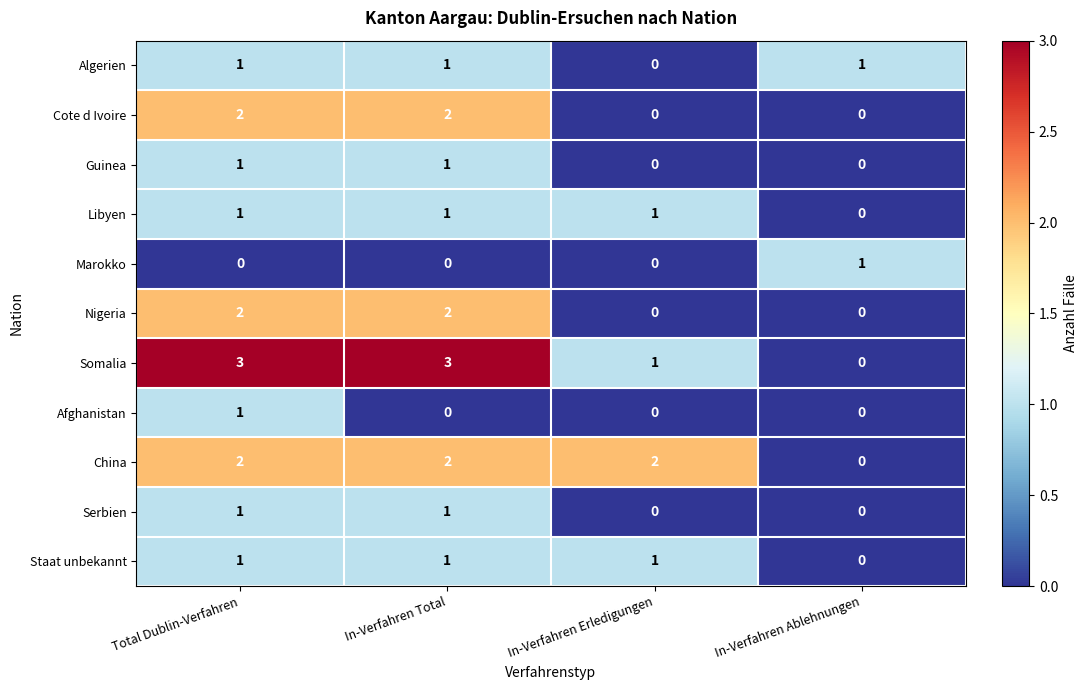

Count the number of data series in this chart.

11